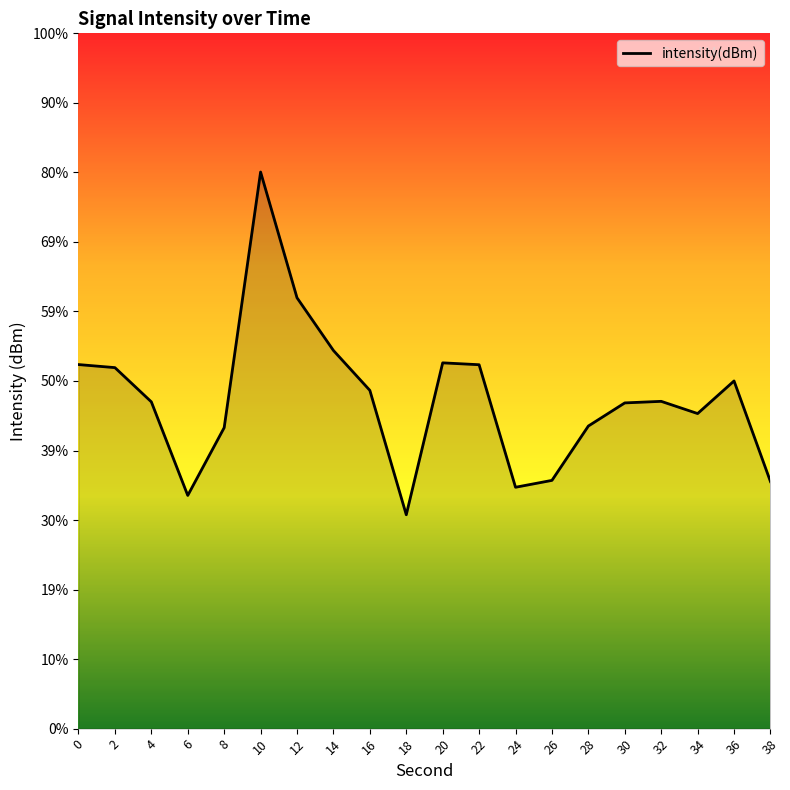

Reading right to left, what are all the values shown in this chart?

-130.4	-128.5	-129.1	-128.9	-128.9	-129.3	-130.4	-130.5	-128.2	-128.2	-131.0	-128.7	-127.9	-126.9	-124.6	-129.4	-130.6	-128.9	-128.3	-128.2